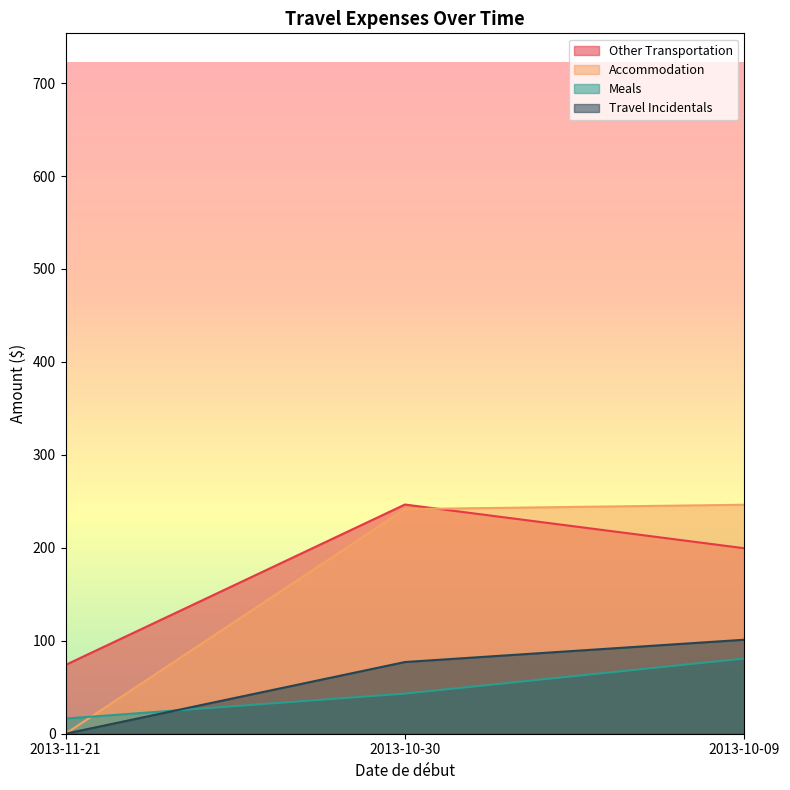

Which series has the largest range (max minus min)?

Accommodation